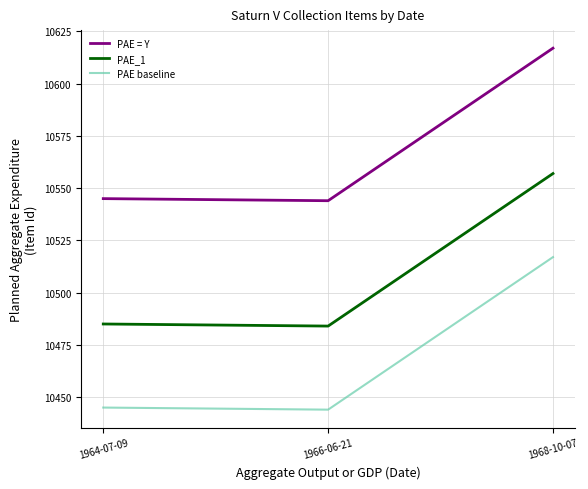

Reading left to right, list all the values displayed in this chart.

PAE = Y: 10545	10544	10617
PAE_1: 10485	10484	10557
PAE baseline: 10445	10444	10517